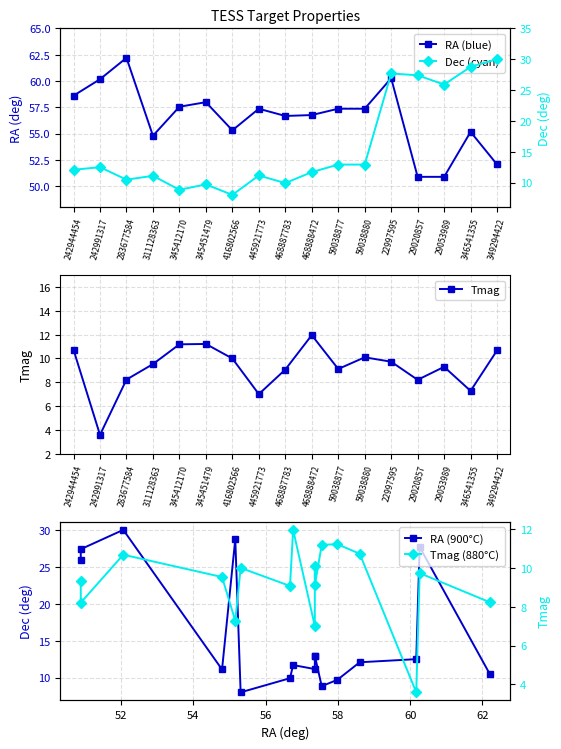

Between 346541355 and 22997595, which is larger?

22997595